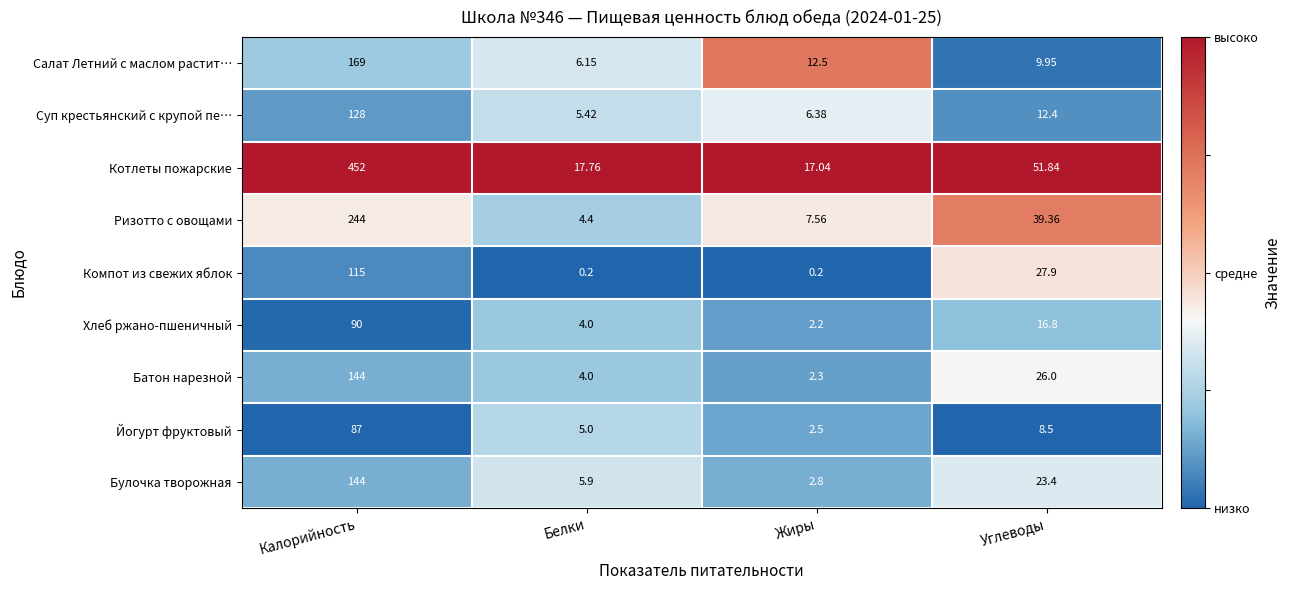

What is the total value across all series at Калорийность?

1573.0